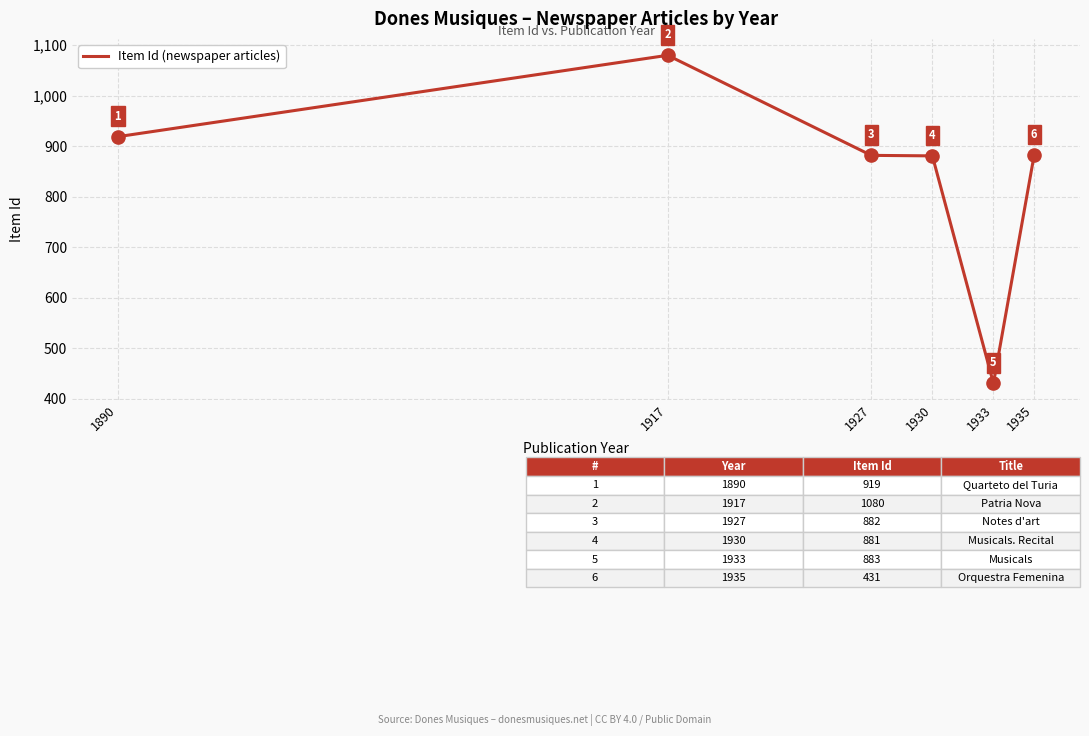

Between 1935 and 1930, which is larger?

1935